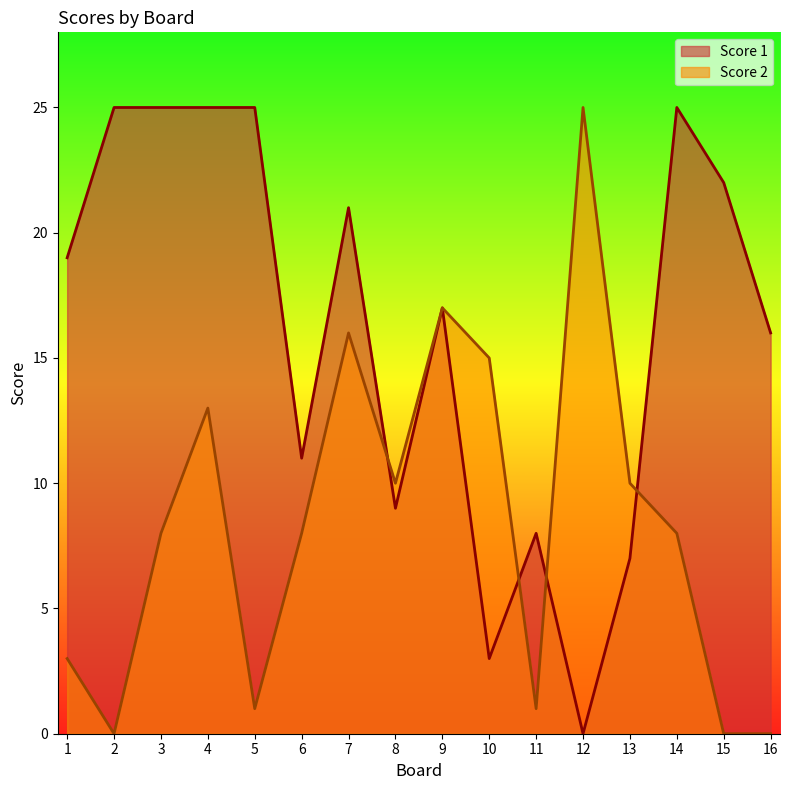

Reading left to right, transcribe all the data shown in this chart.

Score 1: 1=19	2=25	3=25	4=25	5=25	6=11	7=21	8=9	9=17	10=3	11=8	12=0	13=7	14=25	15=22	16=16
Score 2: 1=3	2=0	3=8	4=13	5=1	6=8	7=16	8=10	9=17	10=15	11=1	12=25	13=10	14=8	15=0	16=0